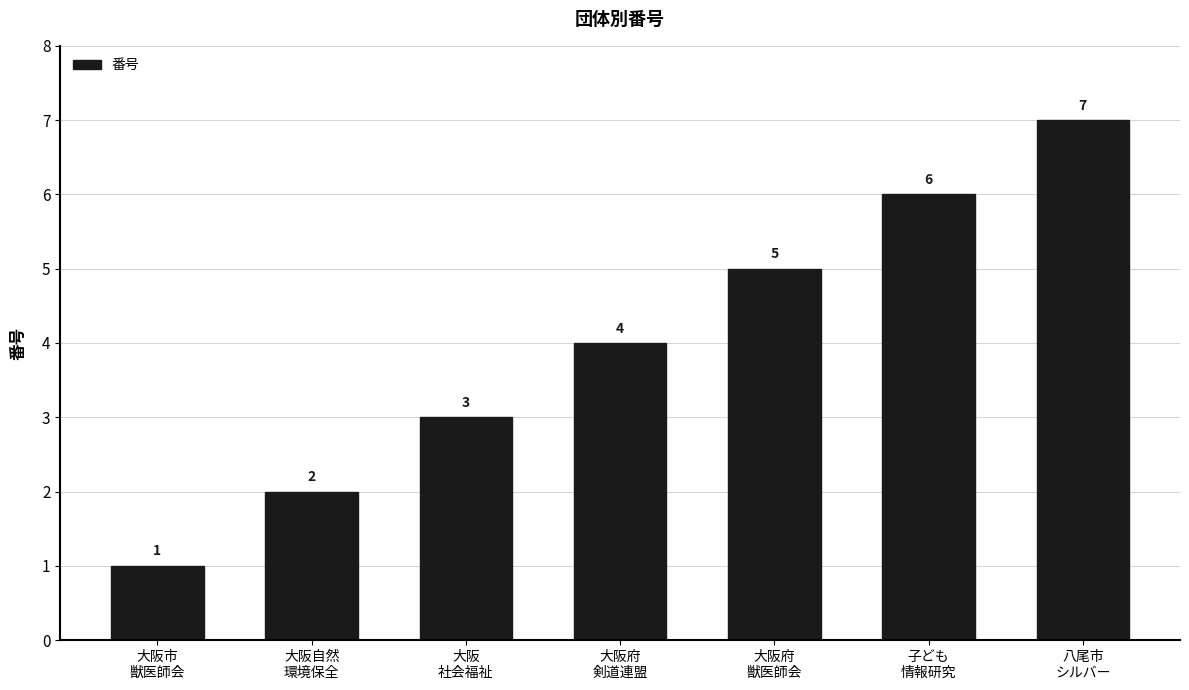

What is the sum of the values at 大阪市
獣医師会 and 大阪
社会福祉?

4